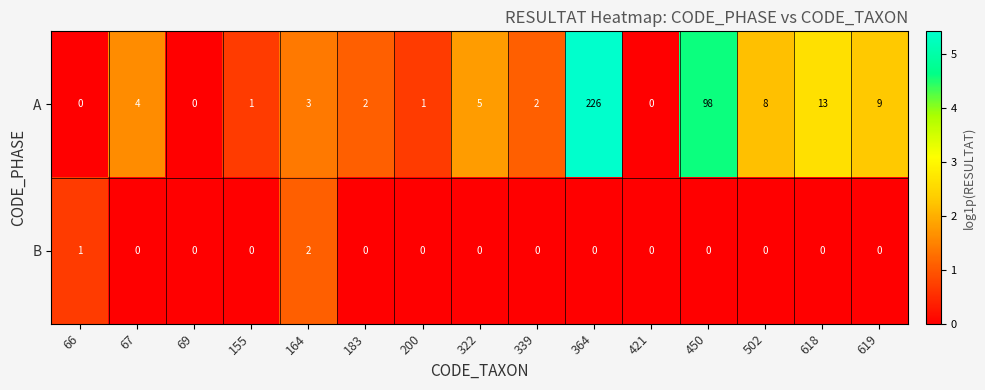

What is the sum of the A values at 339 and 155?

3